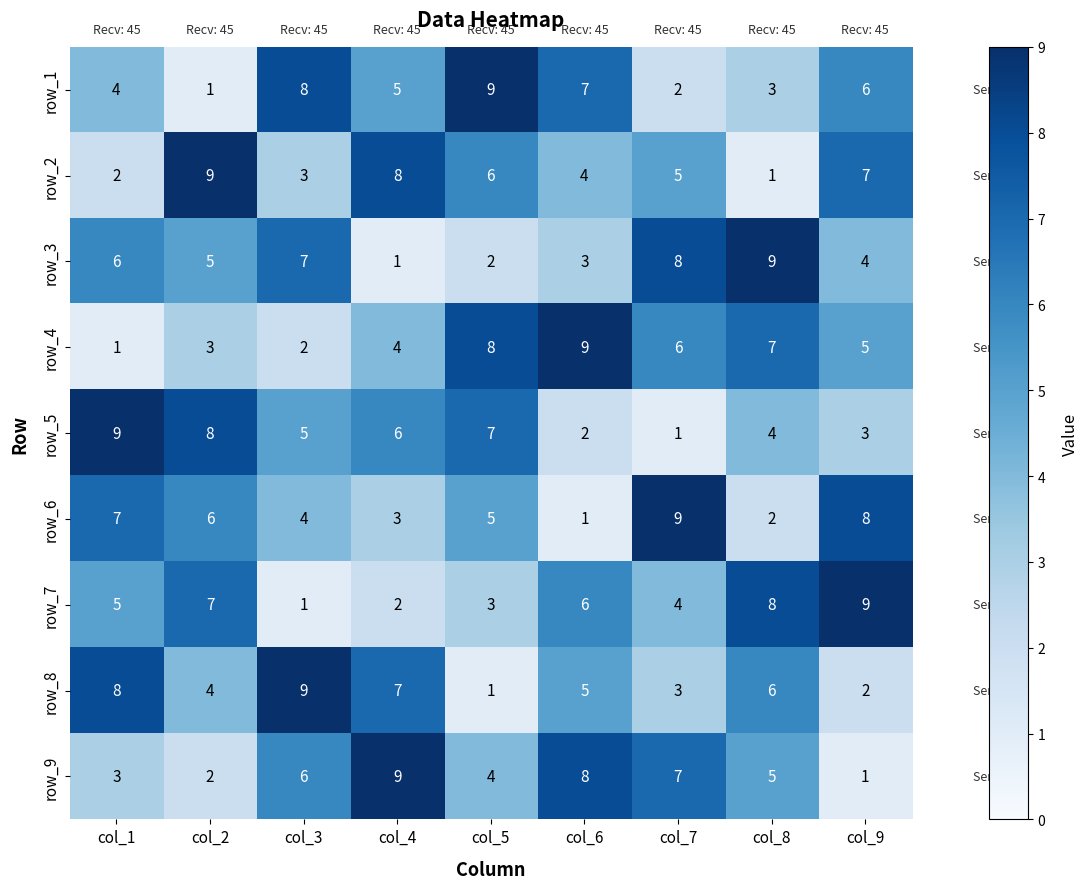

Rank the series at col_9 from lowest to highest value.

row_9, row_8, row_5, row_3, row_4, row_1, row_2, row_6, row_7